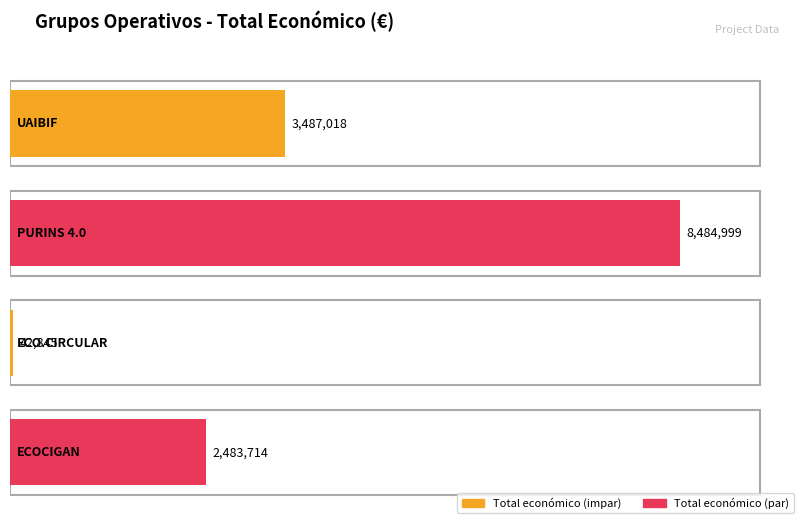

Does the chart contain any negative values?

No